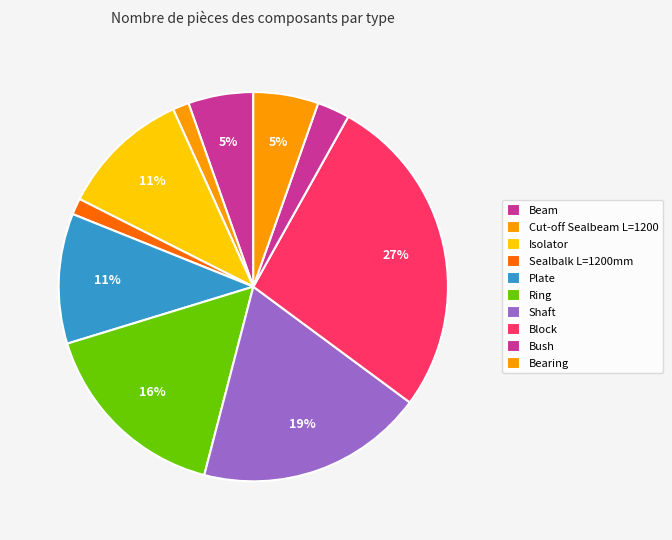

Which slice is the largest?

Block